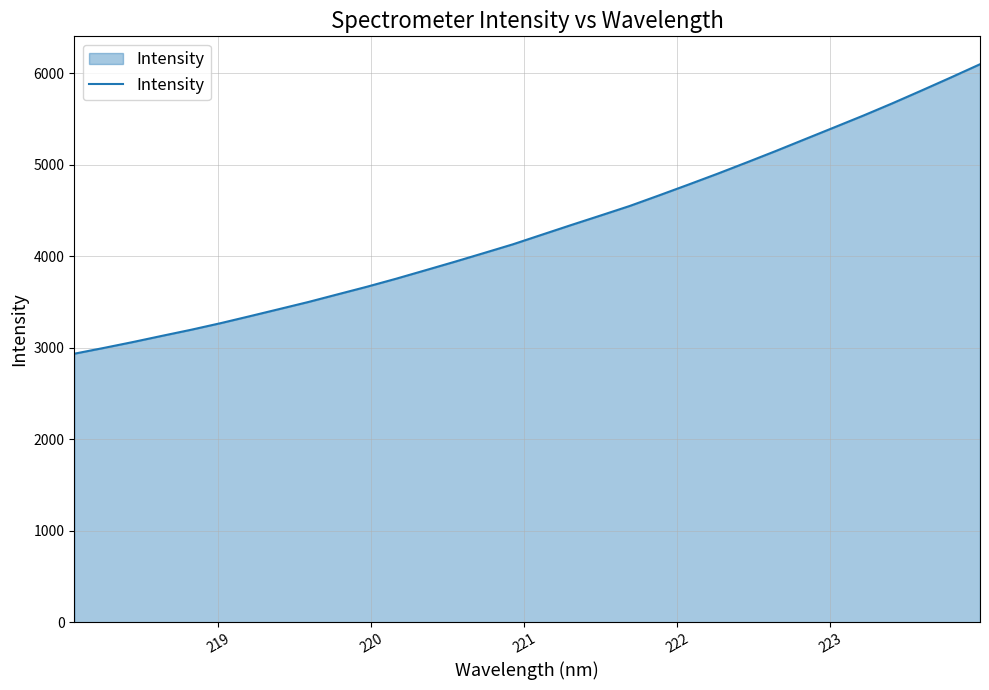

What is the difference between the maximum and minimum values?

3163.2